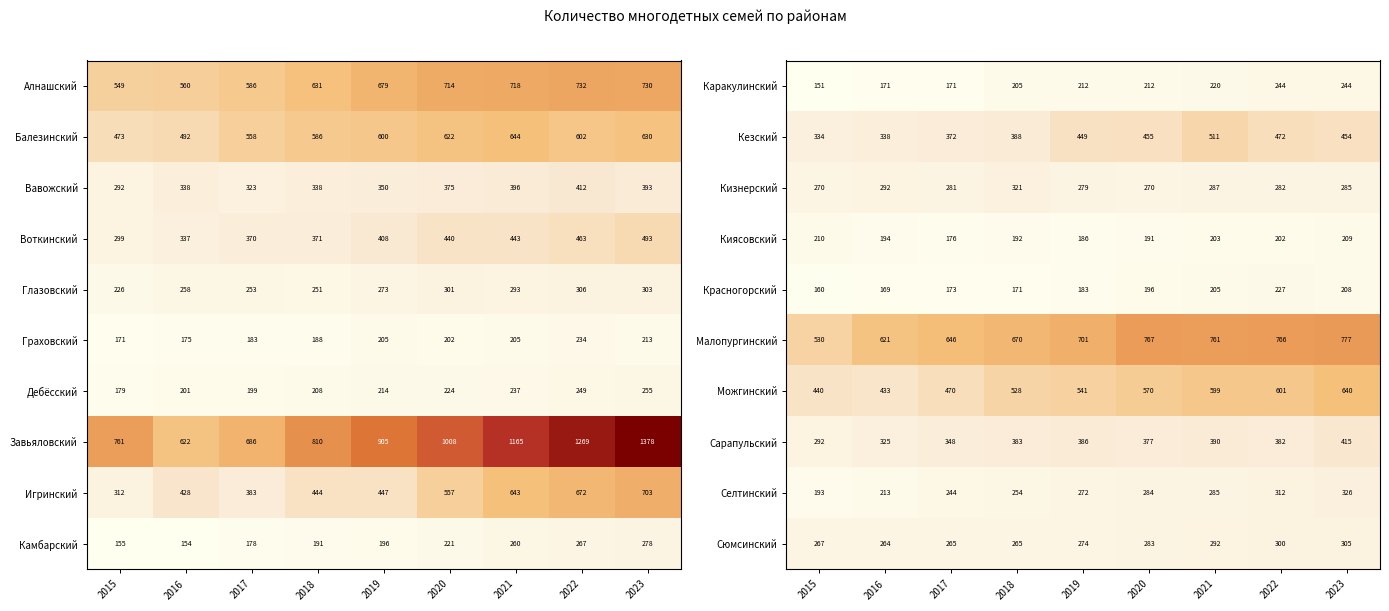

At which label does Киясовский reach its peak?

2015